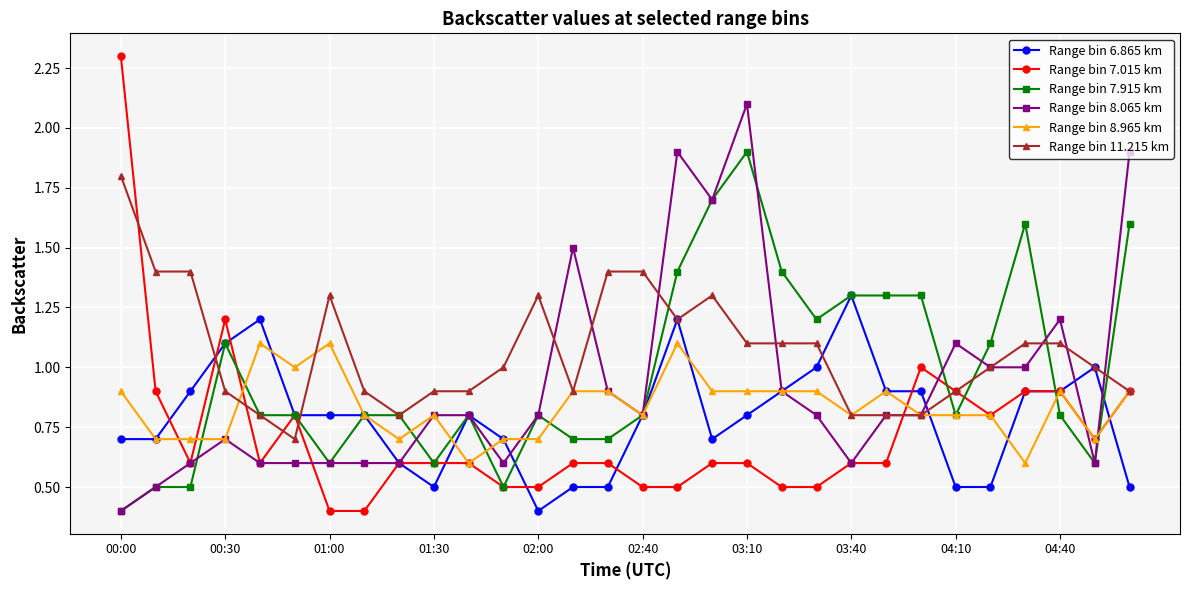

True or false: Range bin 11.215 km has more than 0 interior local peaks.

True